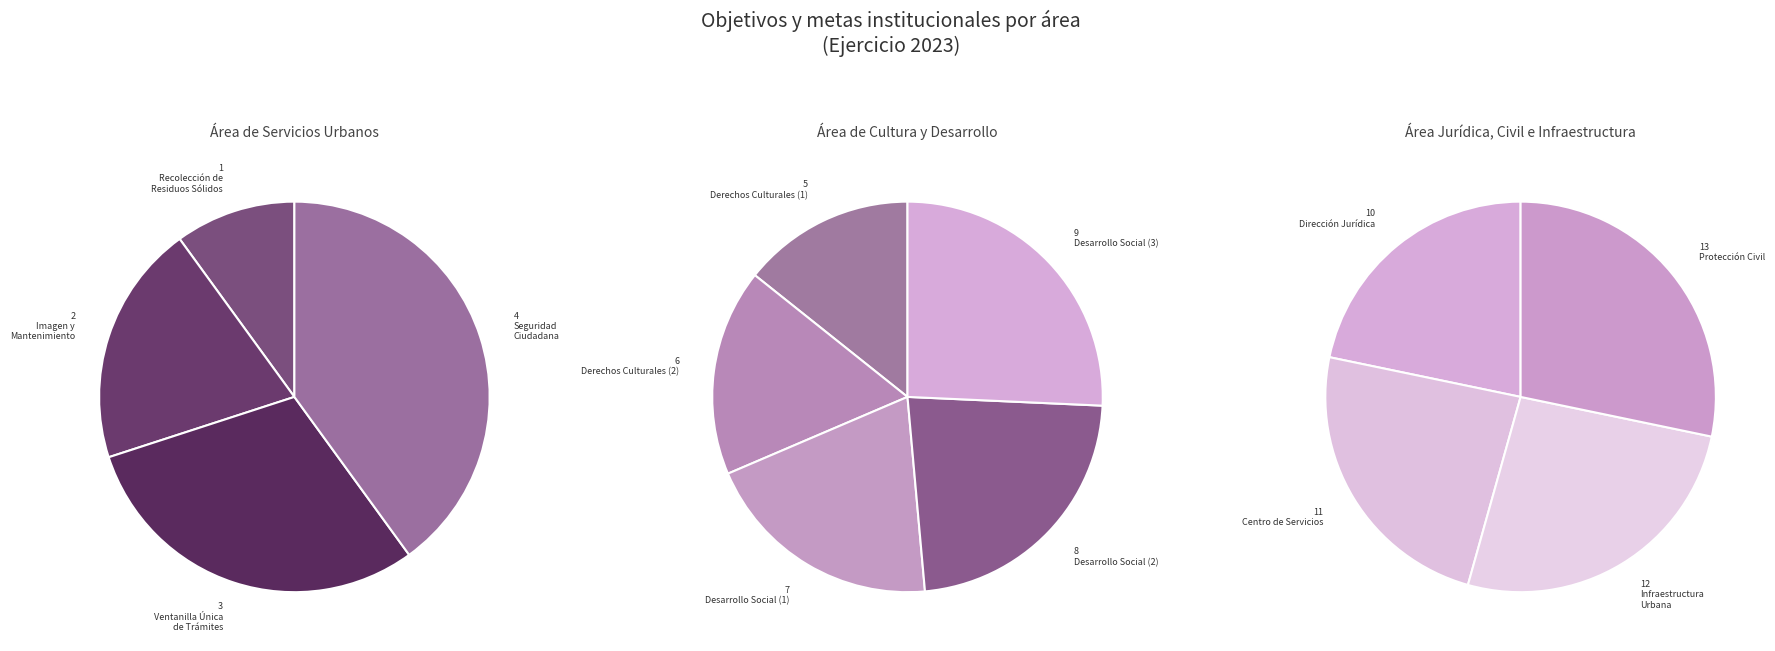

How many segments does this pie chart have?

13